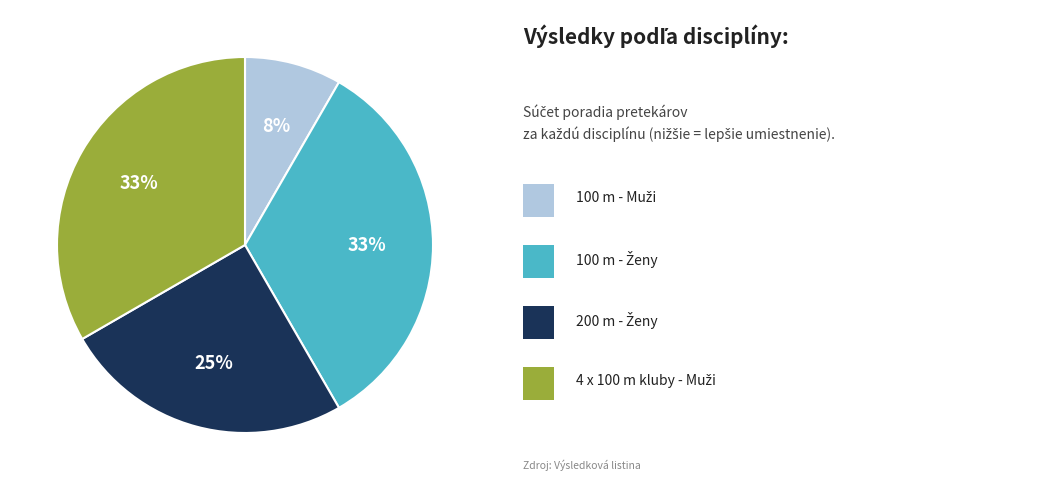

Is there any slice that represents more than half of the pie?

No